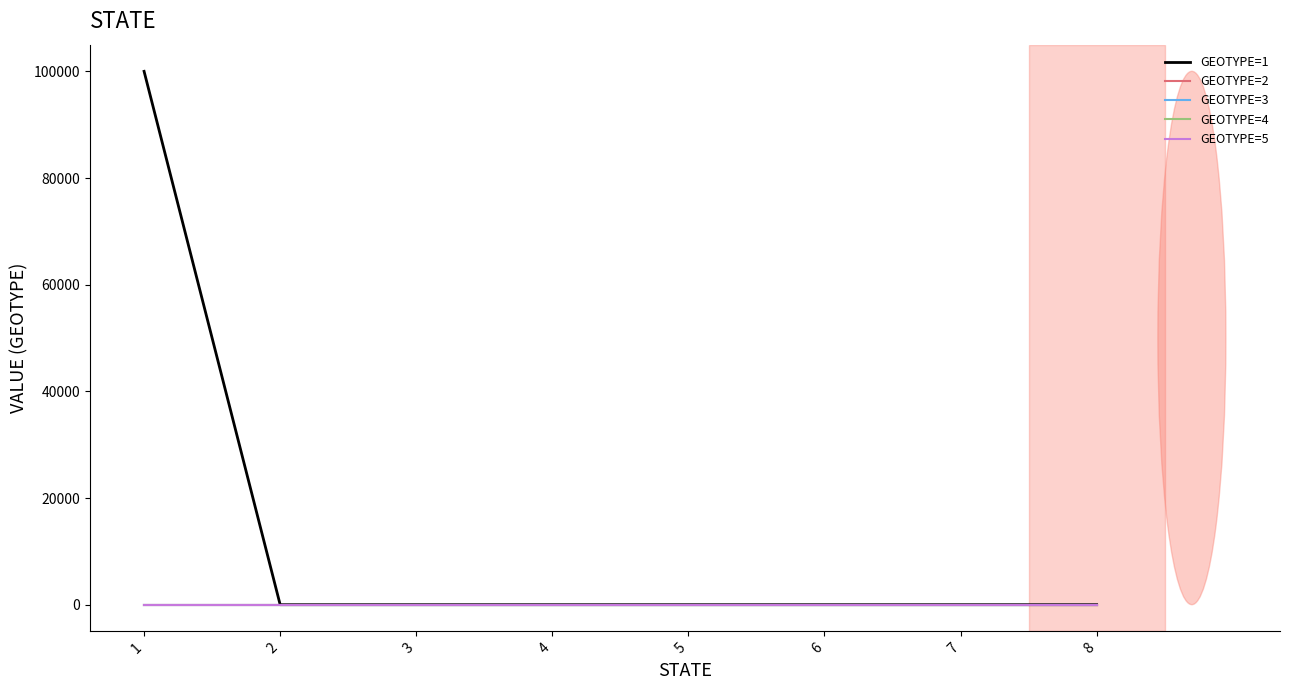

Where is GEOTYPE=1 nearest to the value 50000?

1